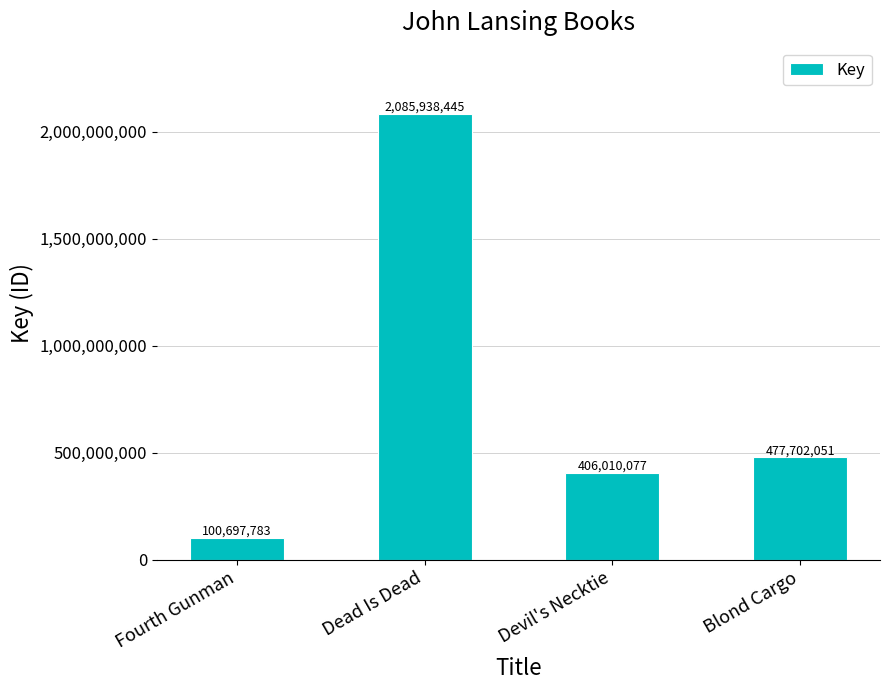

Which category has the highest value across all series?

Dead Is Dead